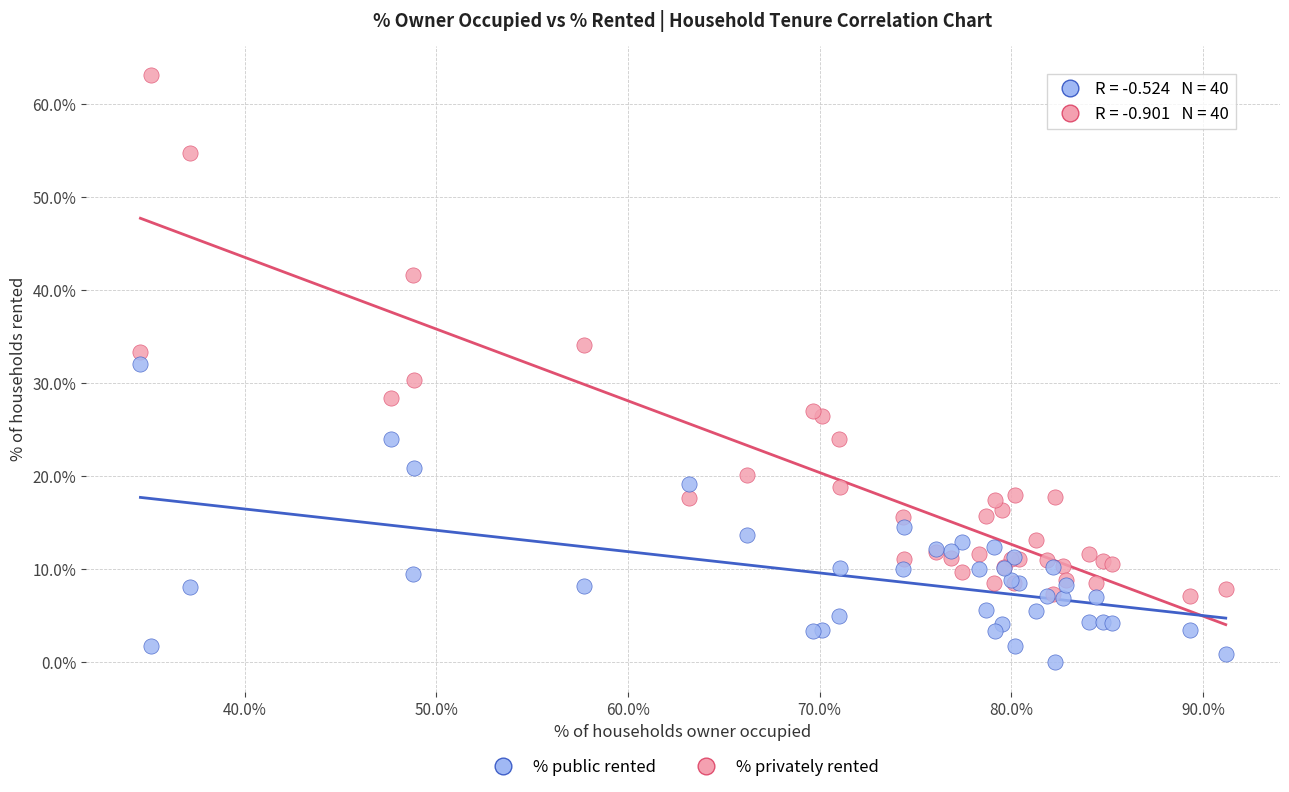

Which series has the widest spread of Y values?

% privately rented